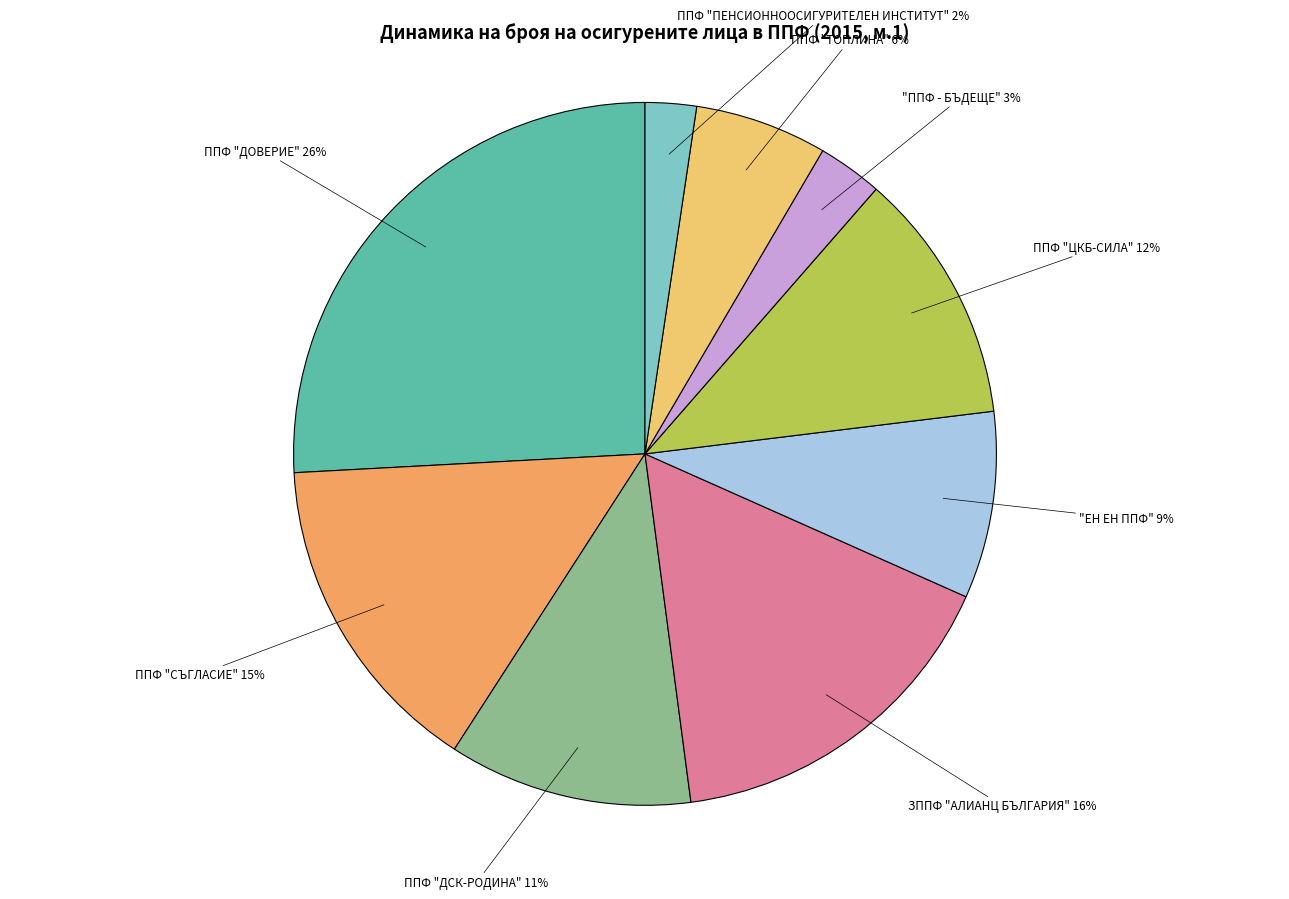

Between ППФ "СЪГЛАСИЕ" and ППФ "ДОВЕРИЕ", which is larger?

ППФ "ДОВЕРИЕ"